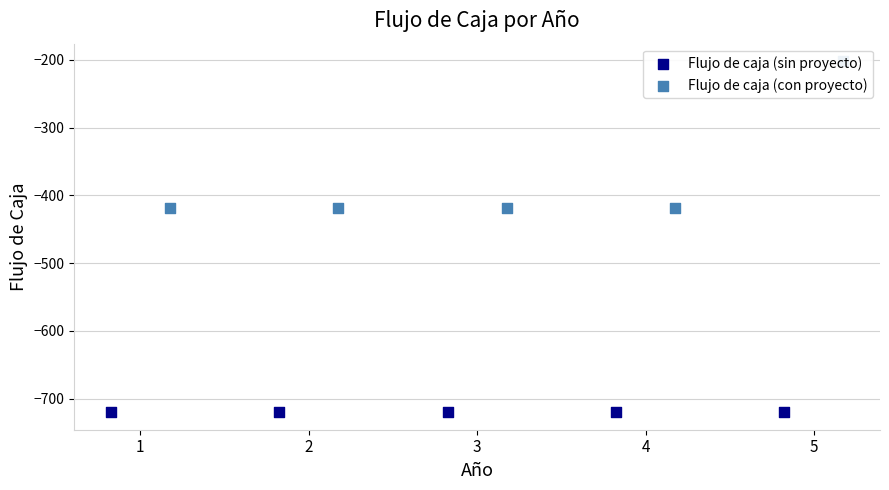

Which series reaches the minimum Y coordinate?

Flujo de caja (sin proyecto)